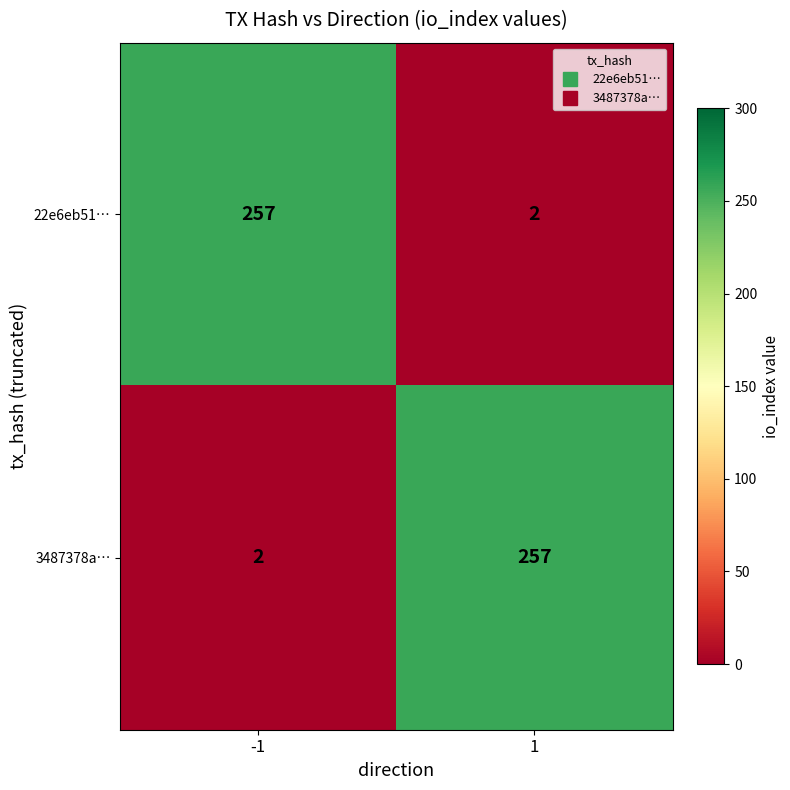

Rank the series at 1 from lowest to highest value.

22e6eb51…, 3487378a…